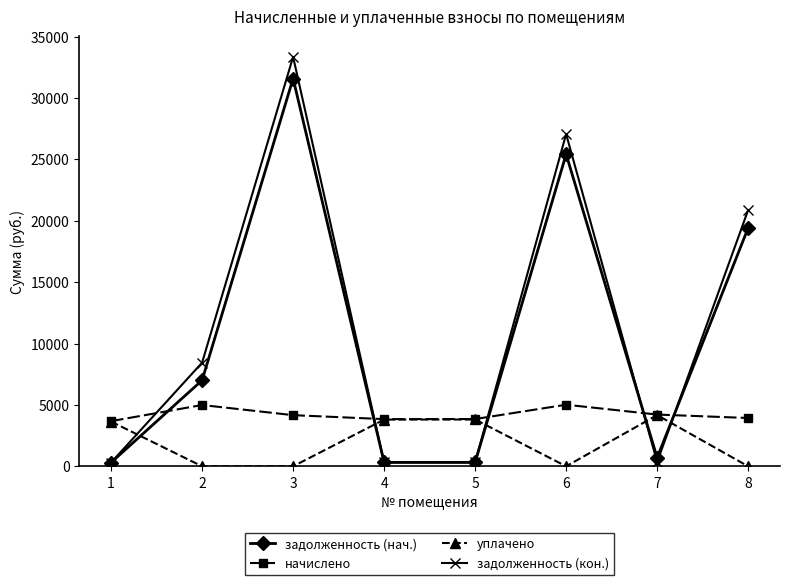

True or false: уплачено has more than 2 interior local peaks.

False